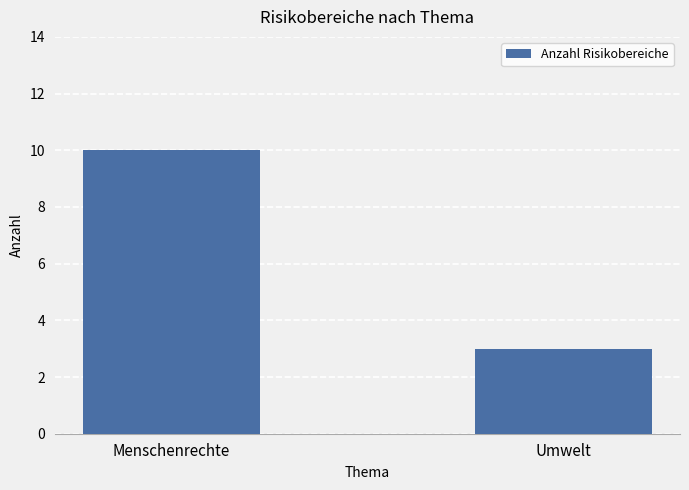

At which category does the chart reach its peak across all series?

Menschenrechte